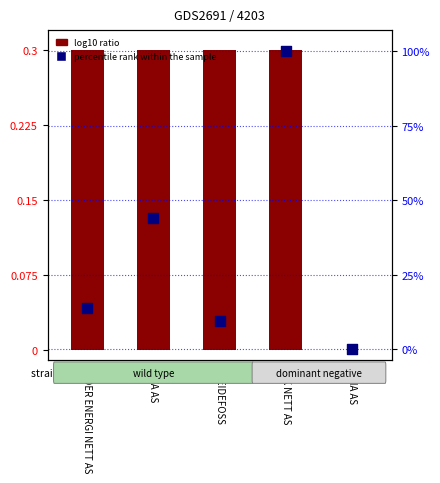

What are all the series names shown in the legend?

log10 ratio, percentile rank within the sample